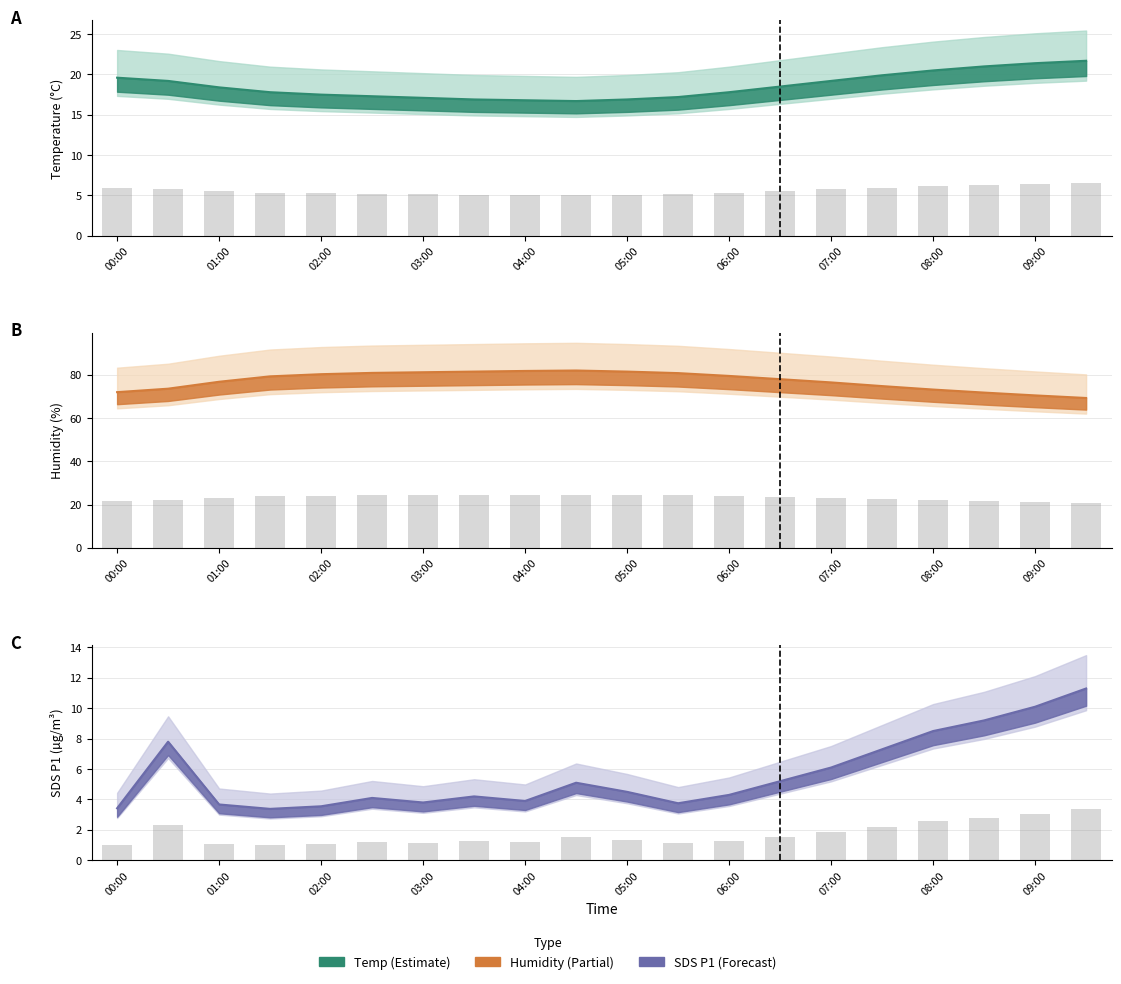

What is the total value across all series at 01:30?

100.5